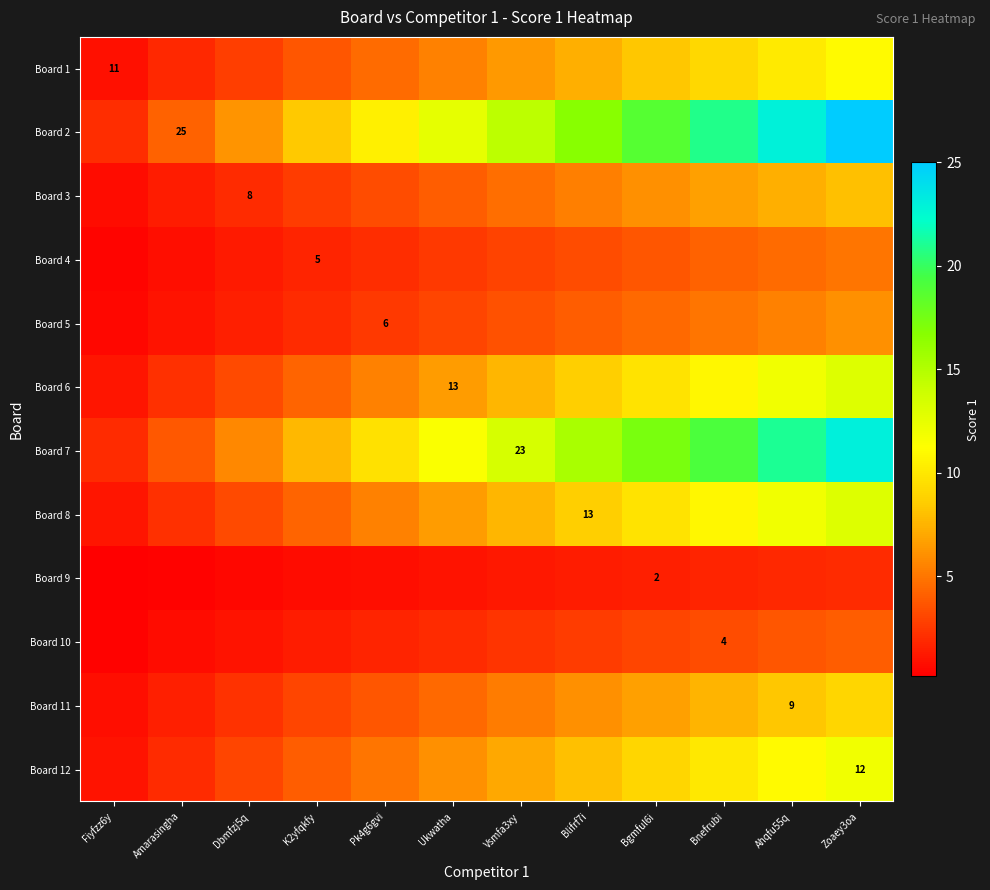

What is the total value across all series at Pk4g6gvi?

54.6